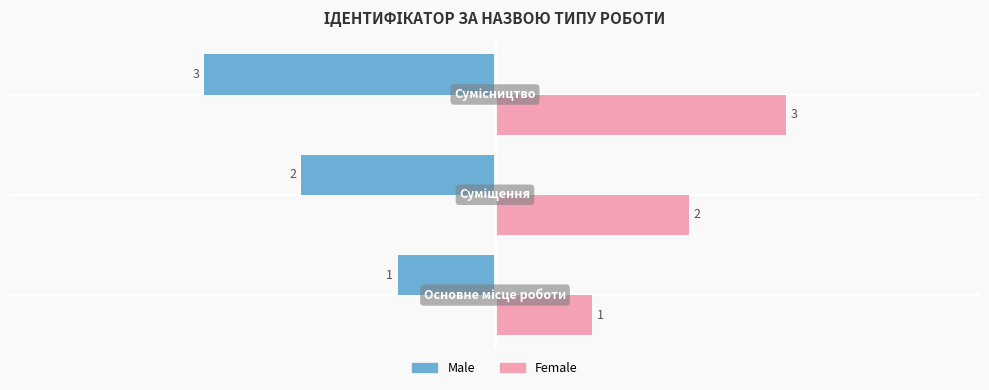

Count the number of categories in the chart.

3